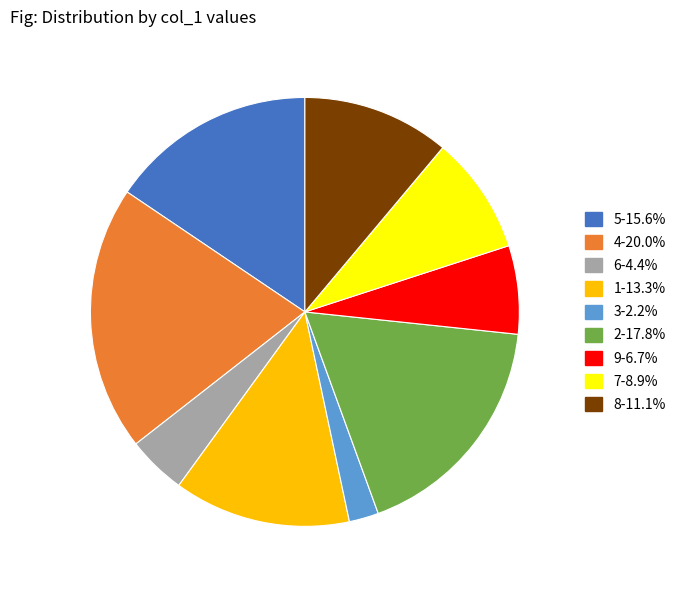

Which category has the biggest portion of the pie?

4